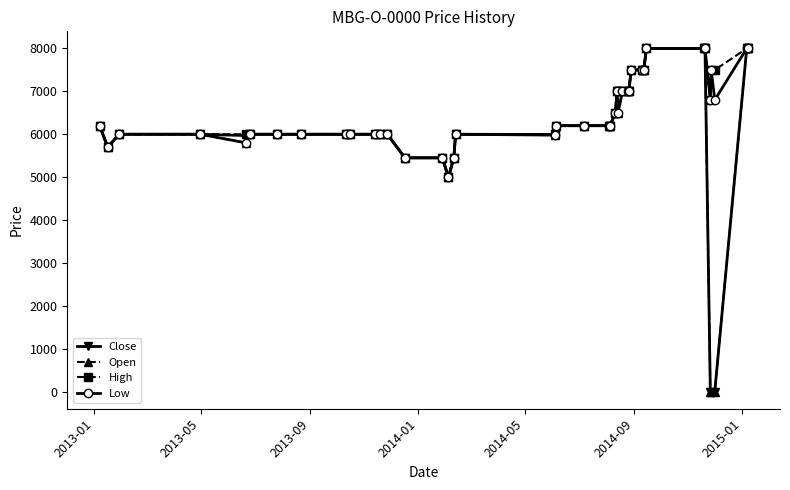

How many values in the High series are below 6200?

18